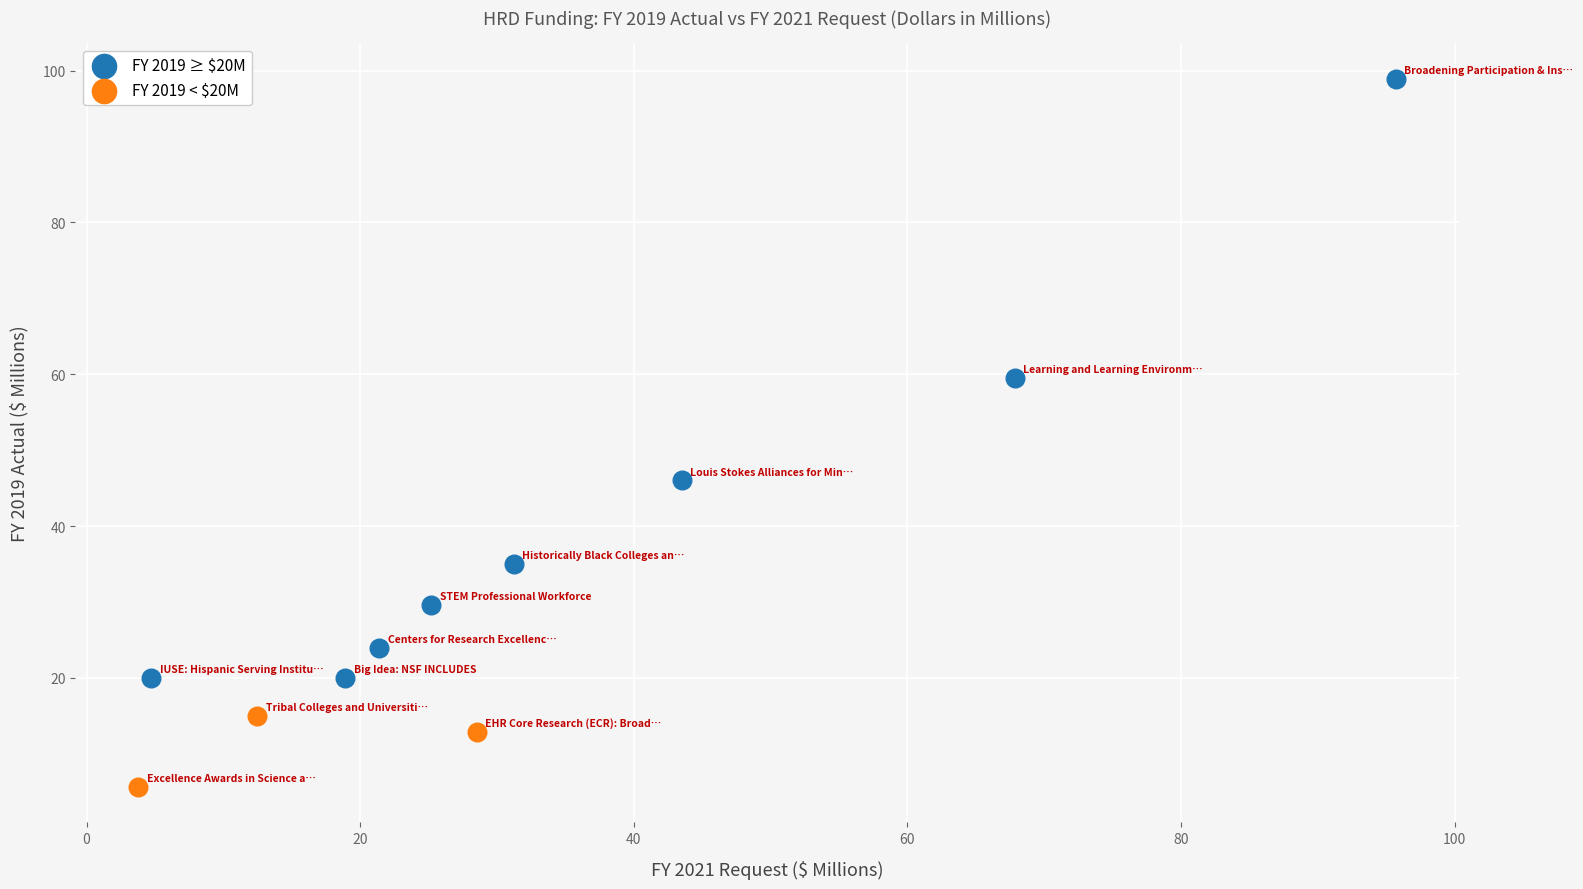

Which series has the largest Y range (max minus min)?

FY 2019 ≥ $20M